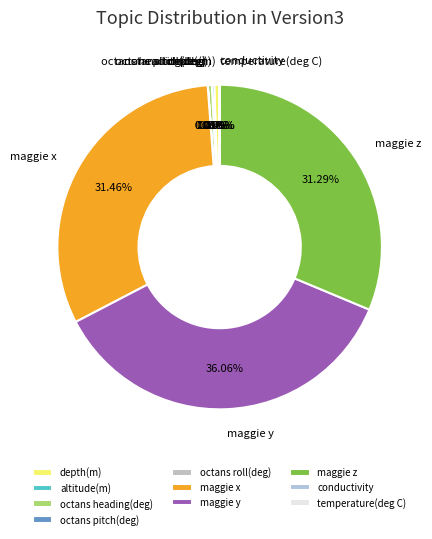

Between maggie y and octans heading(deg), which is larger?

maggie y